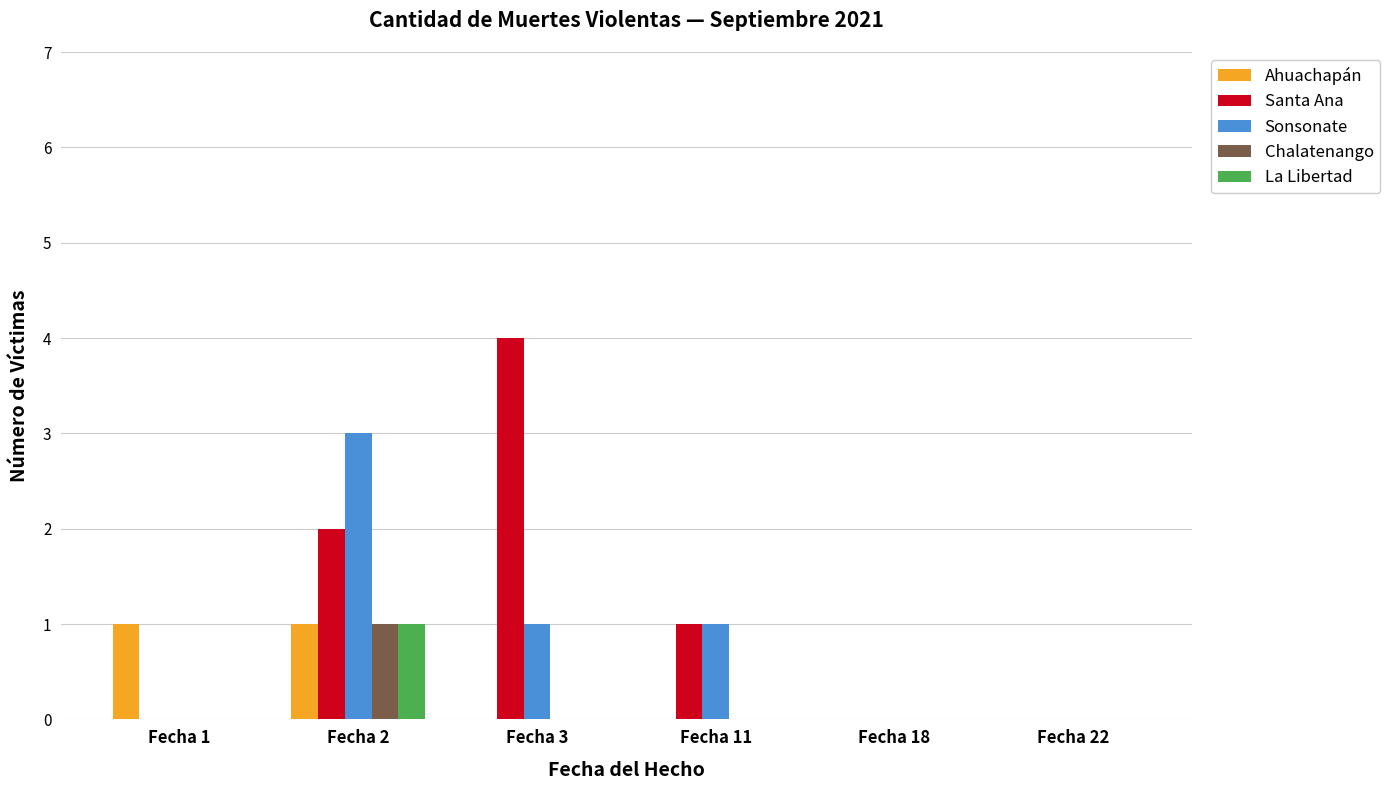

Is the value of Ahuachapán at Fecha 22 greater than the value of Santa Ana at Fecha 2?

No